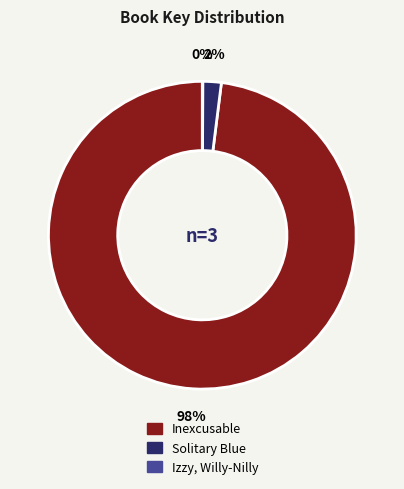

Between Solitary Blue and Inexcusable, which is larger?

Inexcusable